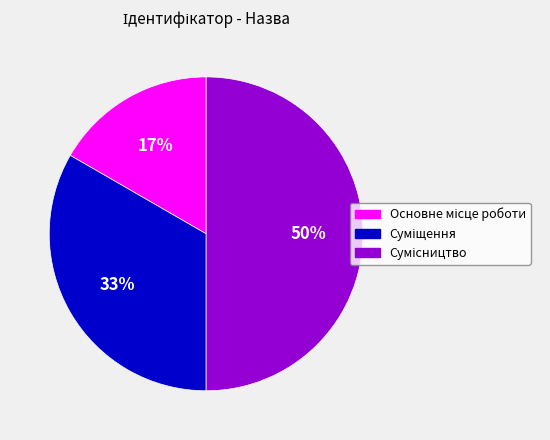

To the nearest percent, what is the average slice percentage?

33%